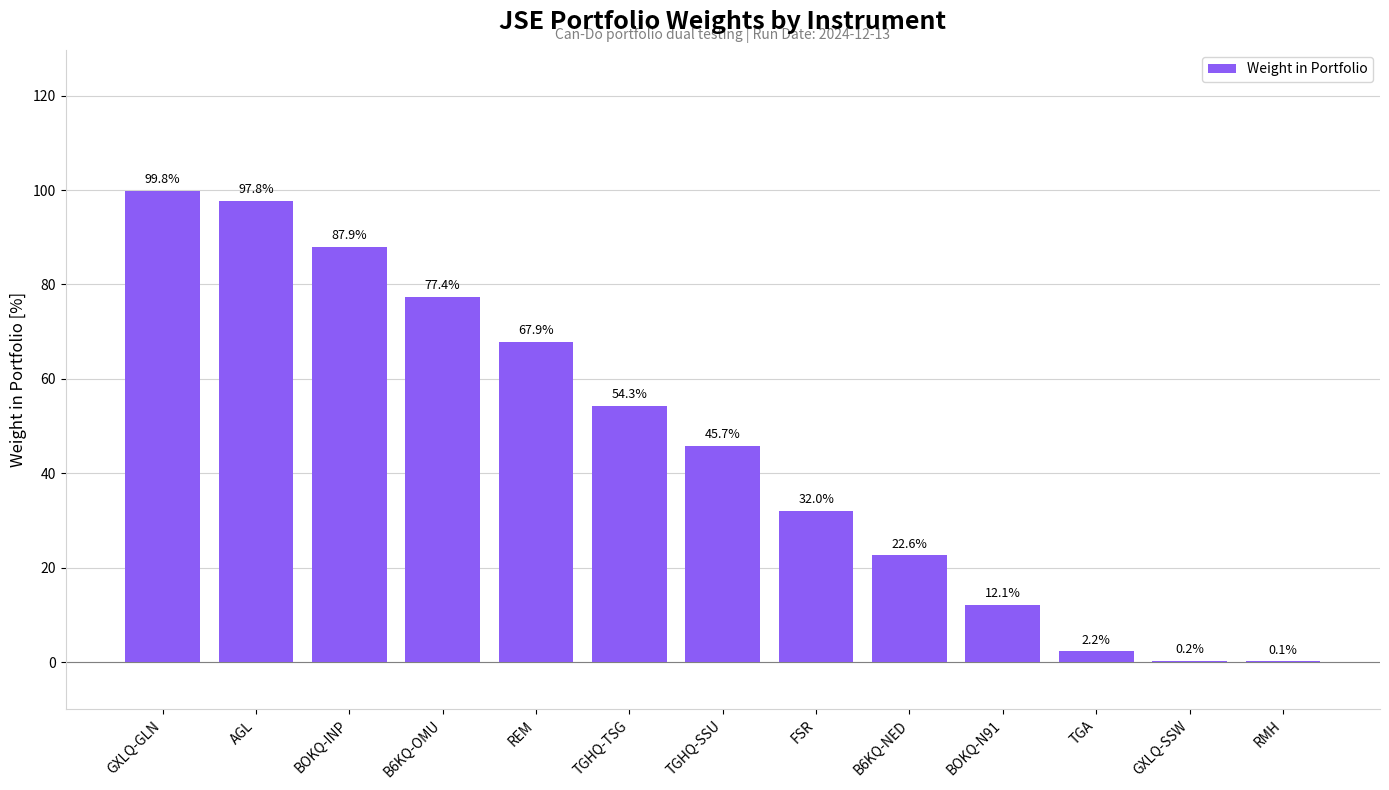

Reading left to right, transcribe all the data shown in this chart.

GXLQ-GLN=99.8	AGL=97.8	BOKQ-INP=87.9	B6KQ-OMU=77.4	REM=67.9	TGHQ-TSG=54.3	TGHQ-SSU=45.7	FSR=32.0	B6KQ-NED=22.6	BOKQ-N91=12.1	TGA=2.2	GXLQ-SSW=0.2	RMH=0.1